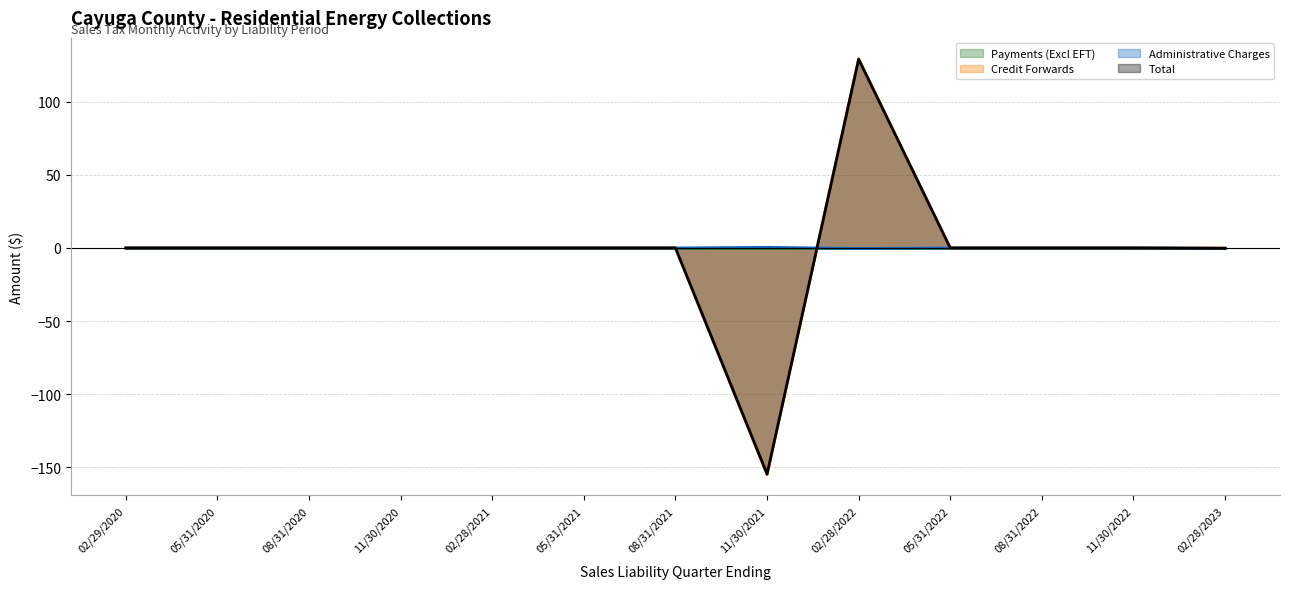

Which series has the largest range (max minus min)?

Credit Forwards